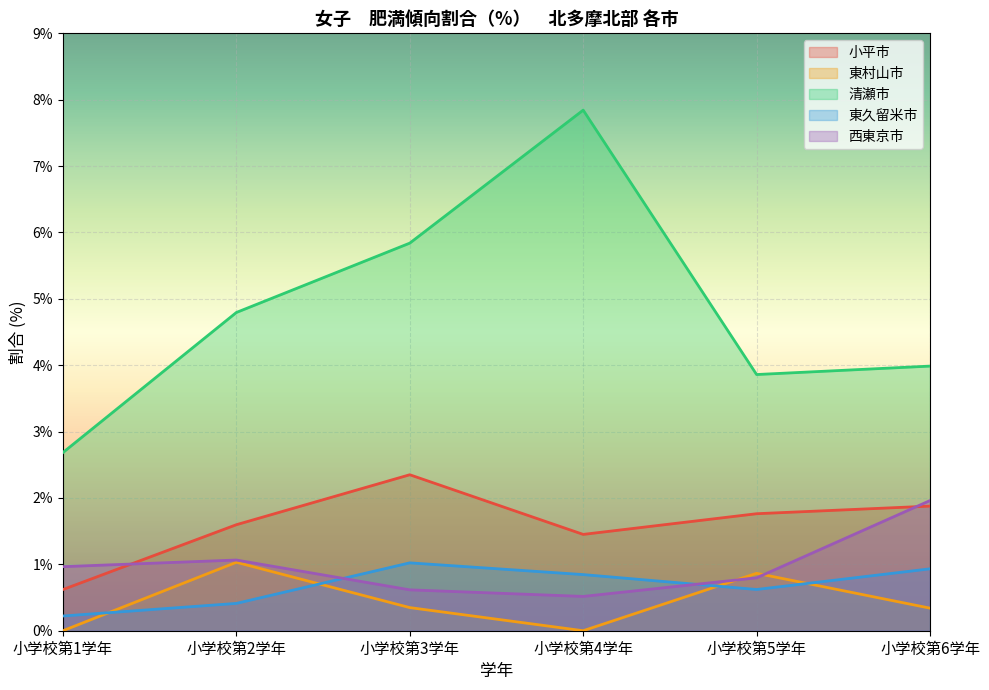

True or false: 清瀬市 has more than 1 points higher than both neighbors.

False